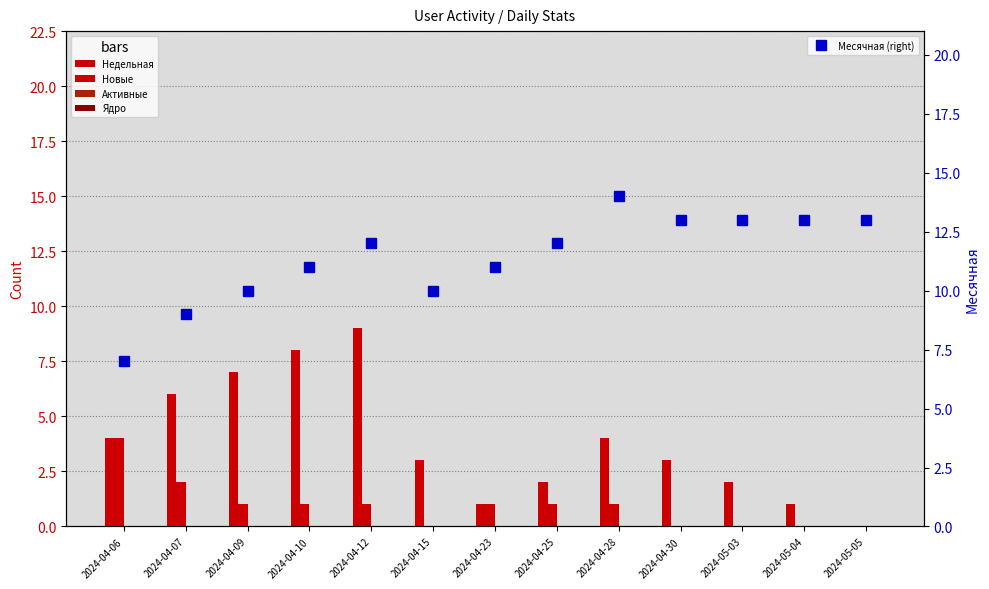

What is the maximum value shown in the chart?

14